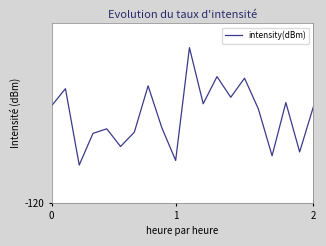

Does the chart display data point markers on the line(s)?

No